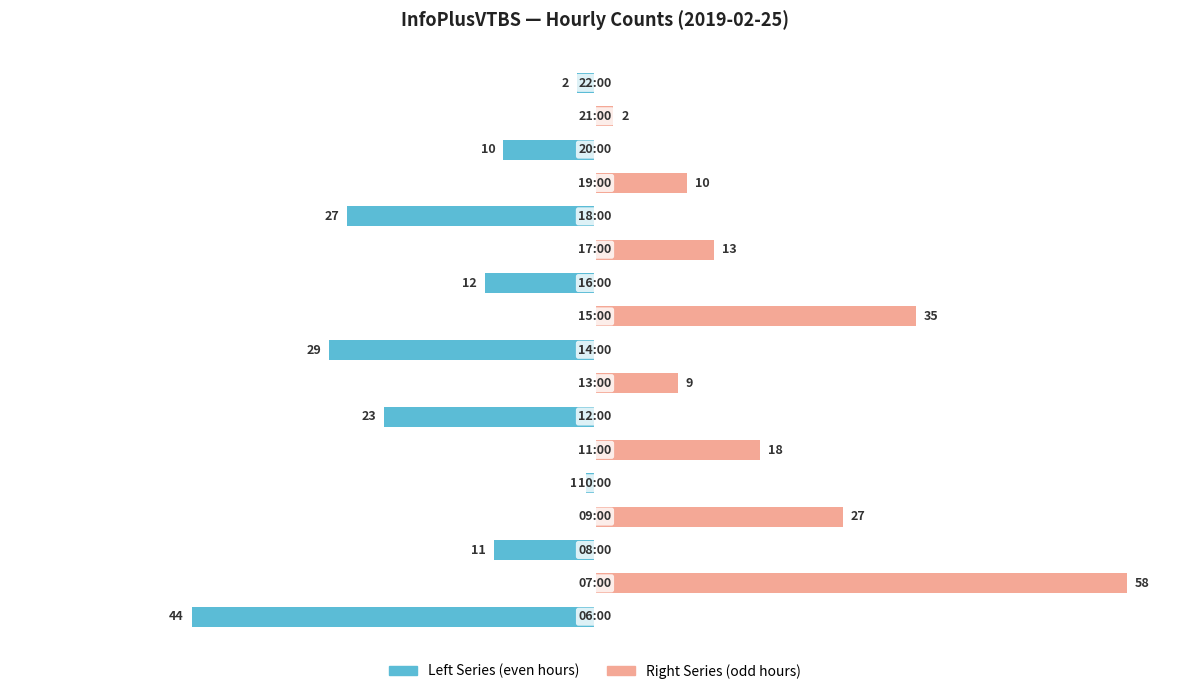

List the series in order of their overall mean, highest first.

Right Series (odd hours), Left Series (even hours)